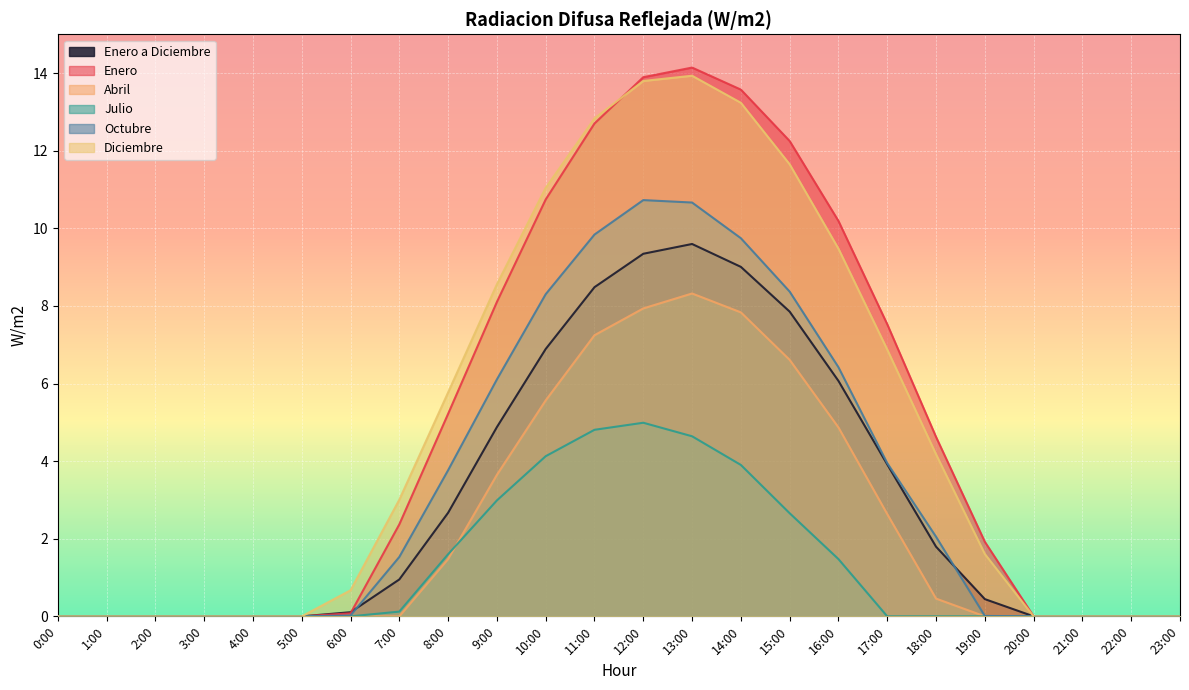

At how many categories does at least one series exceed 6?

9